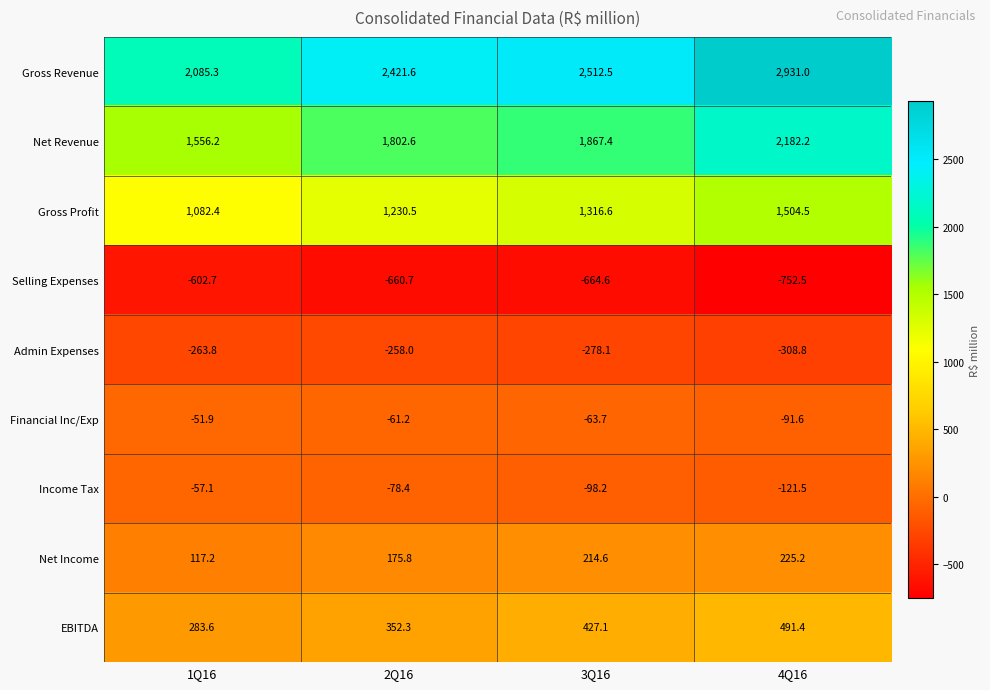

Which series has the largest total across all categories?

Gross Revenue